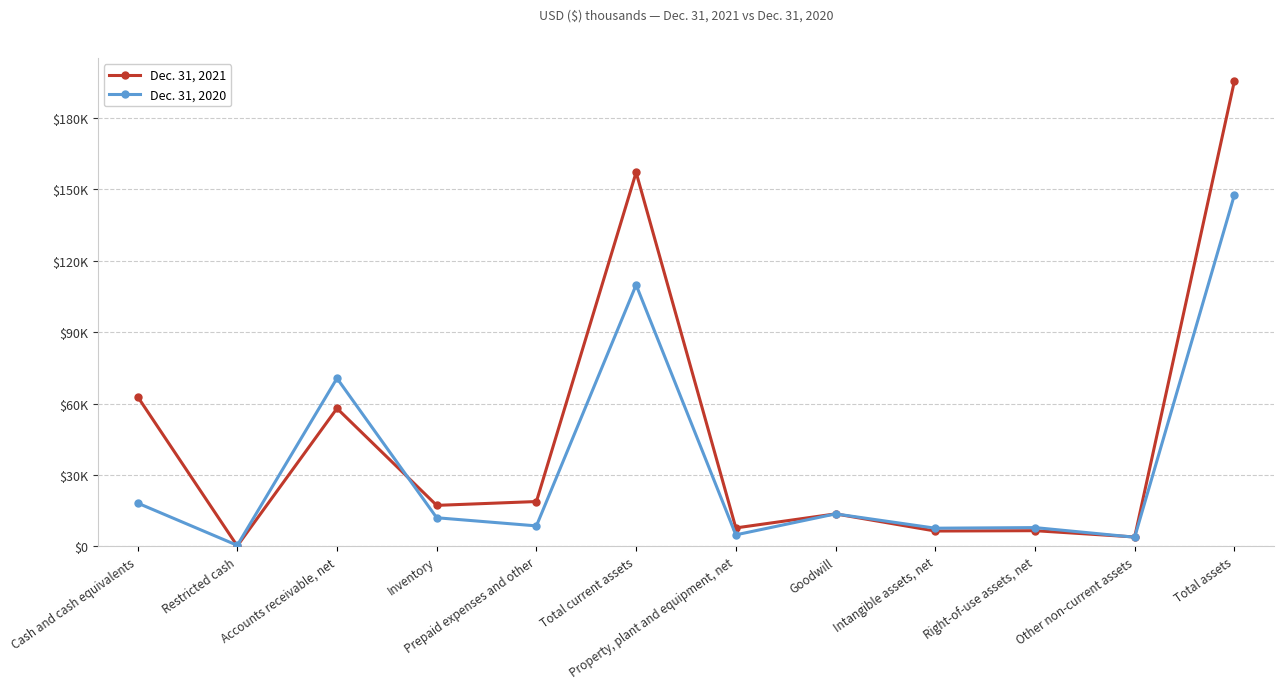

What are all the series names shown in the legend?

Dec. 31, 2021, Dec. 31, 2020